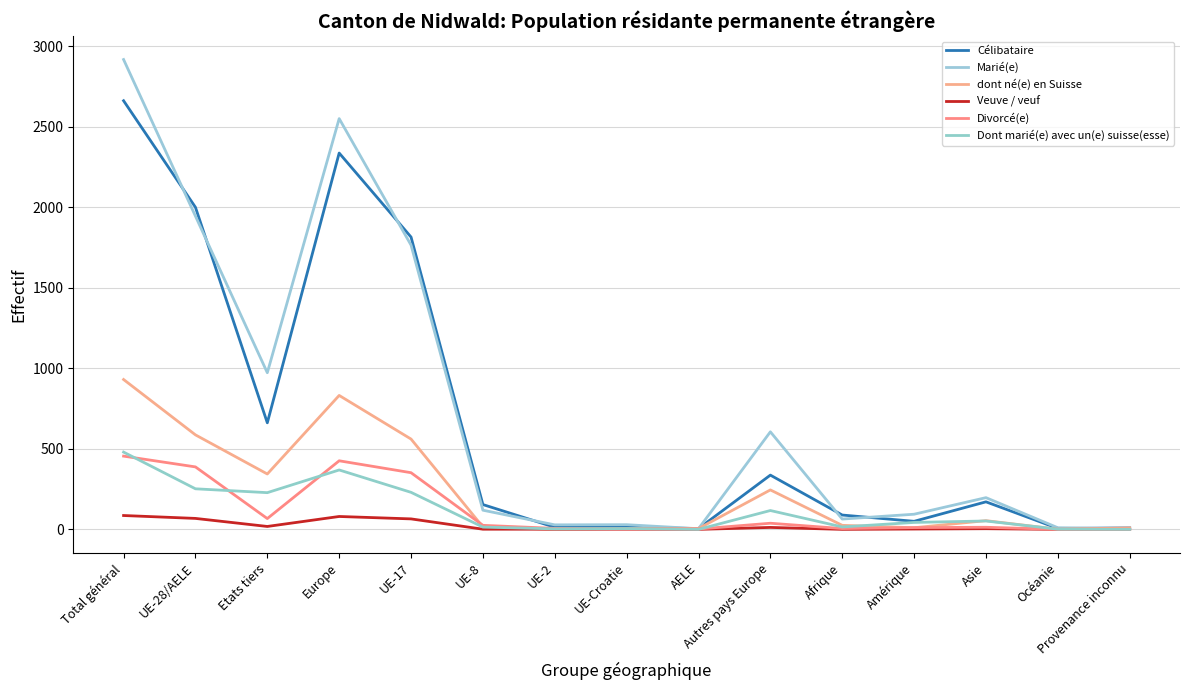

Which series has the widest spread of values?

Marié(e)